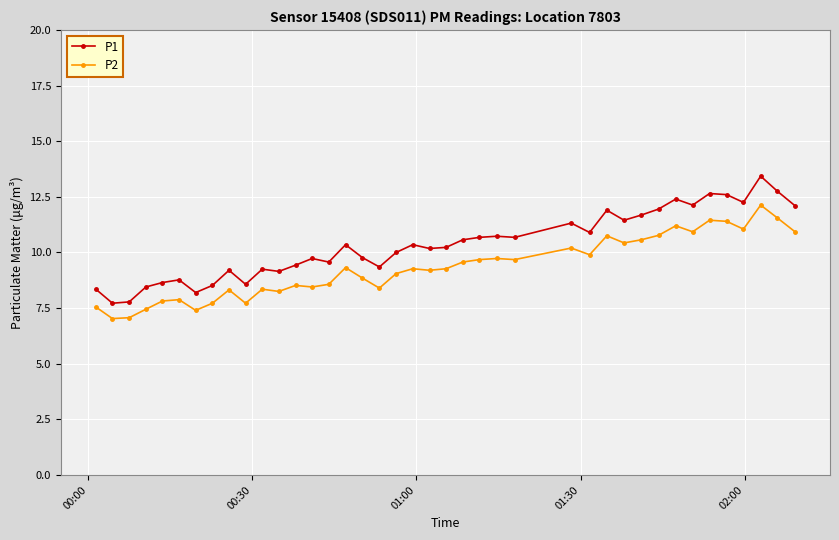

List the series in order of their overall mean, highest first.

P1, P2